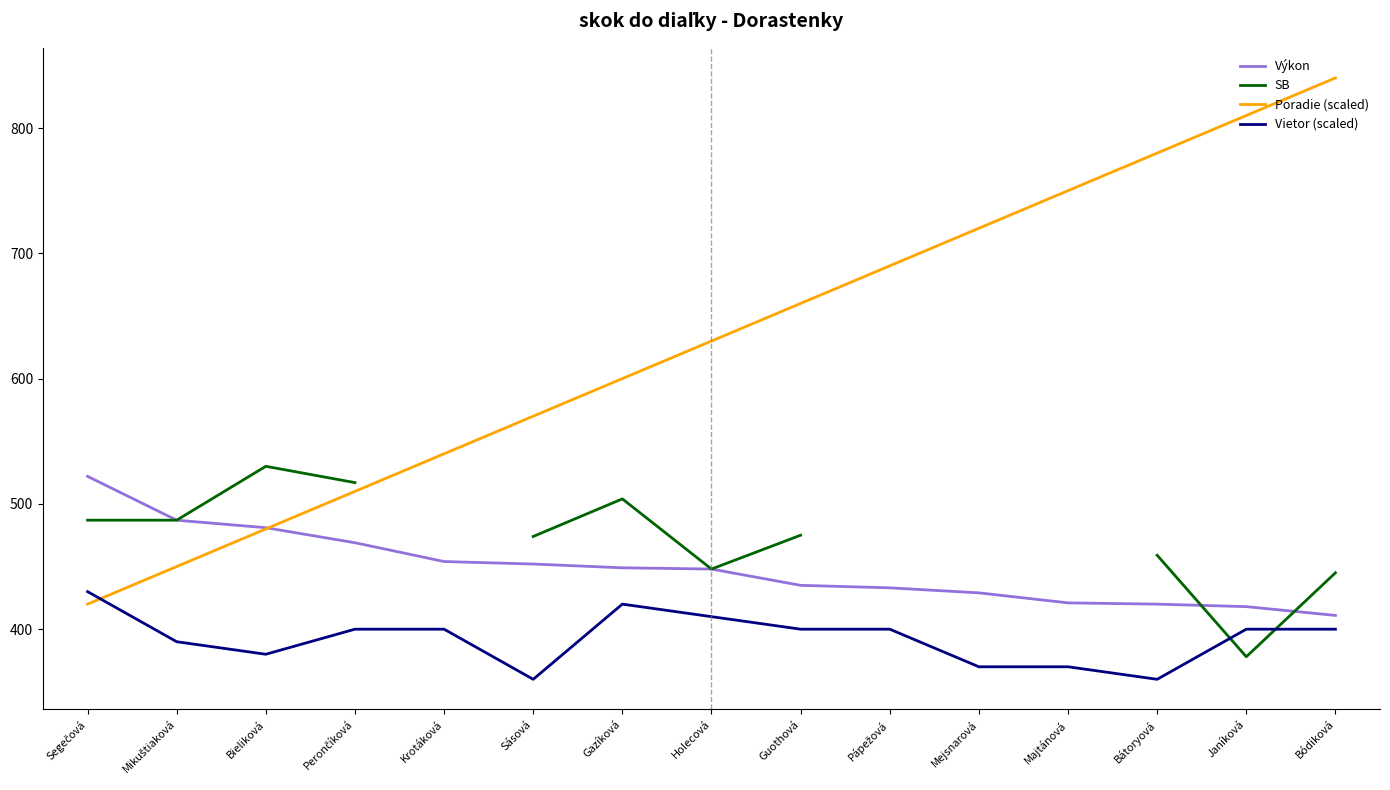

Rank the series at Sásová from highest to lowest value.

Poradie (scaled), SB, Výkon, Vietor (scaled)